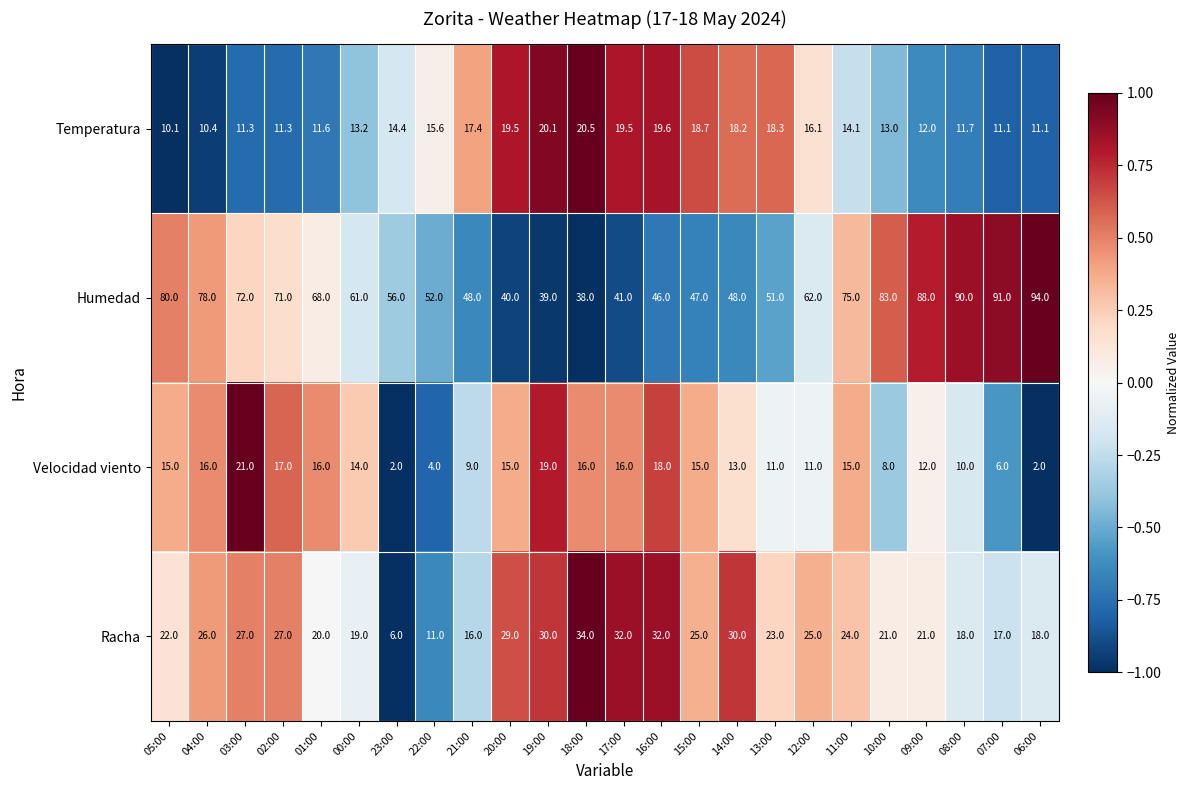

Which series has the largest range (max minus min)?

Humedad